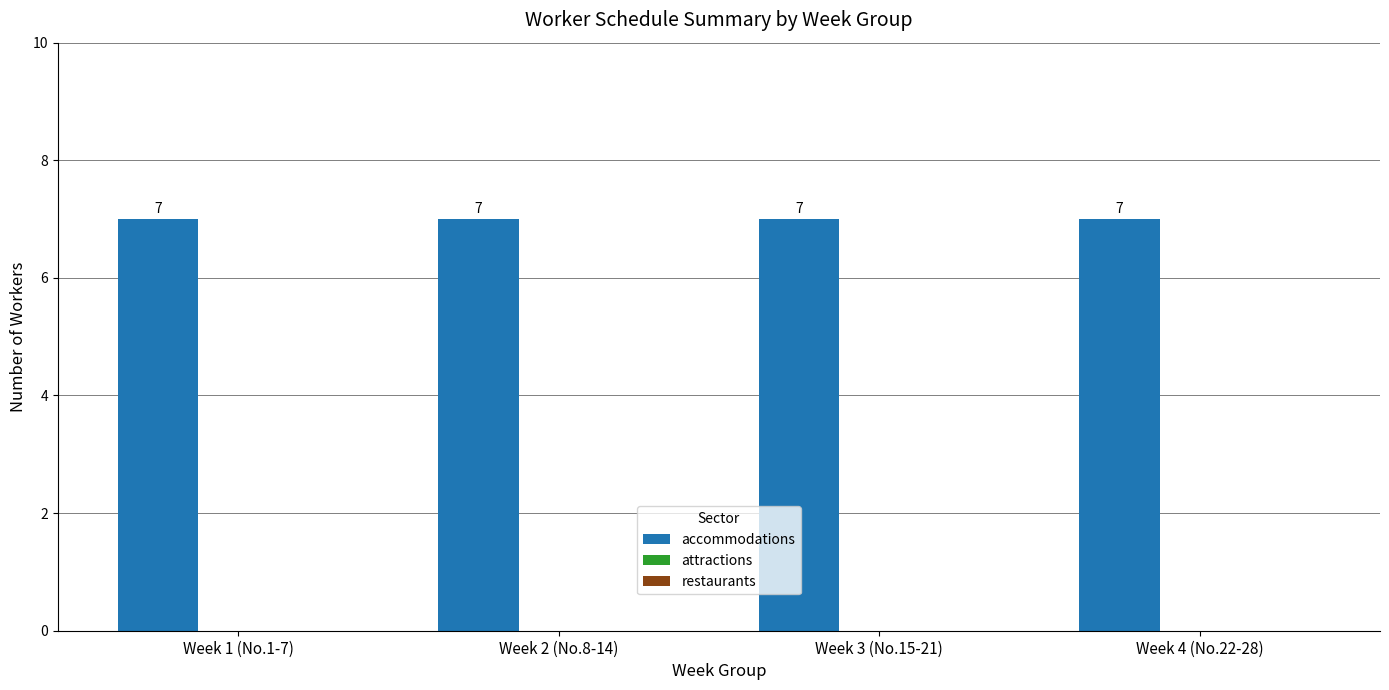

At how many categories does at least one series exceed 3?

4